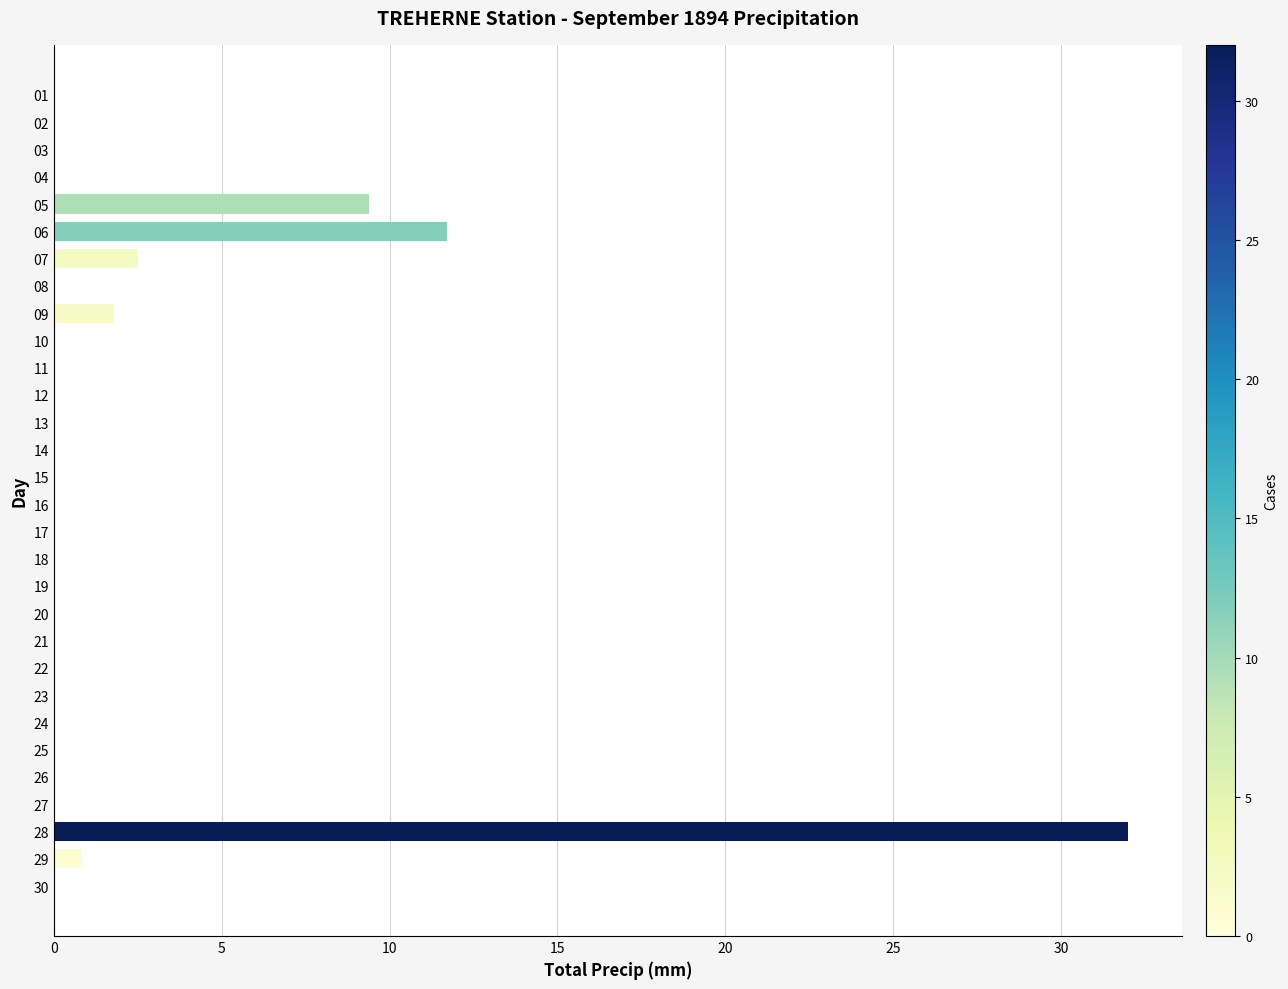

What is the change in value from 12 to 28?

+32.0